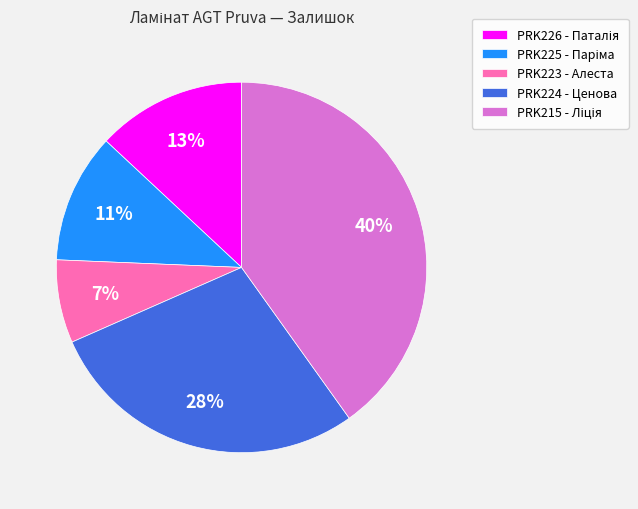

Which slice is the smallest?

PRK223 - Алеста